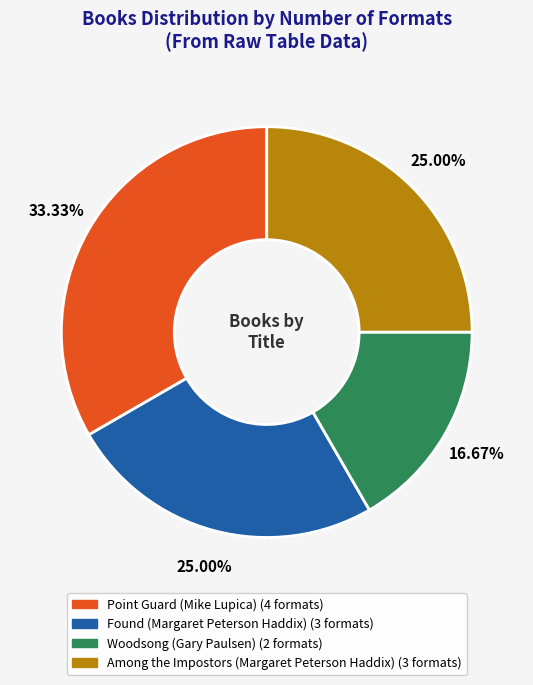

Does any single category account for the majority?

No